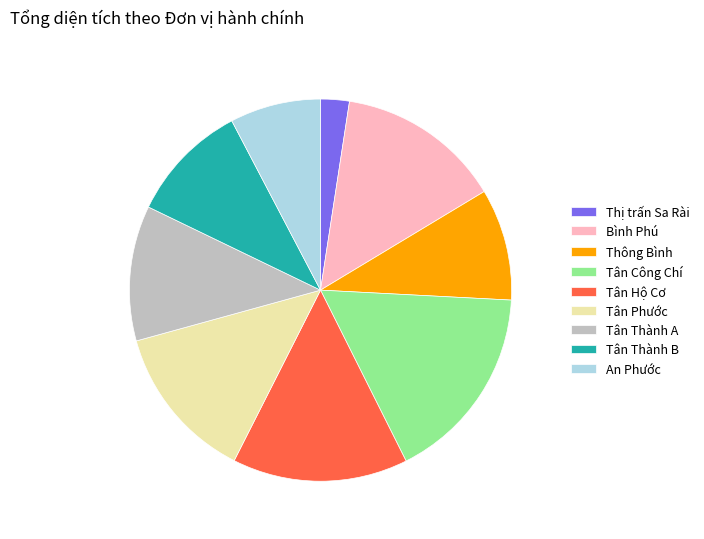

Rank the categories by value from highest to lowest.

Tân Công Chí, Tân Hộ Cơ, Bình Phú, Tân Phước, Tân Thành A, Tân Thành B, Thông Bình, An Phước, Thị trấn Sa Rài